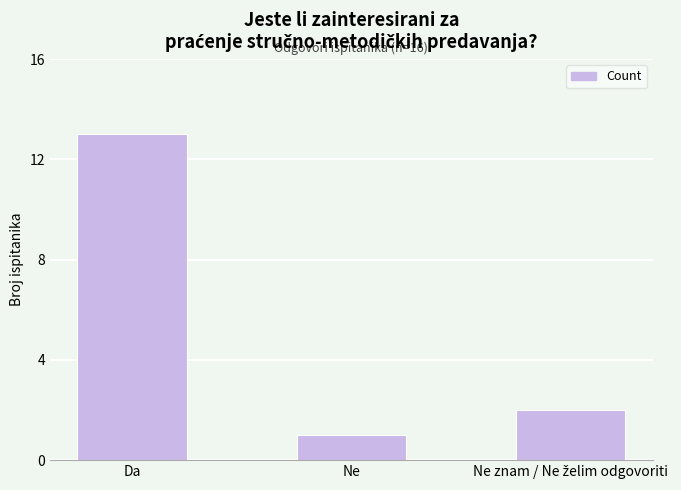

What position from the left is Da?

1